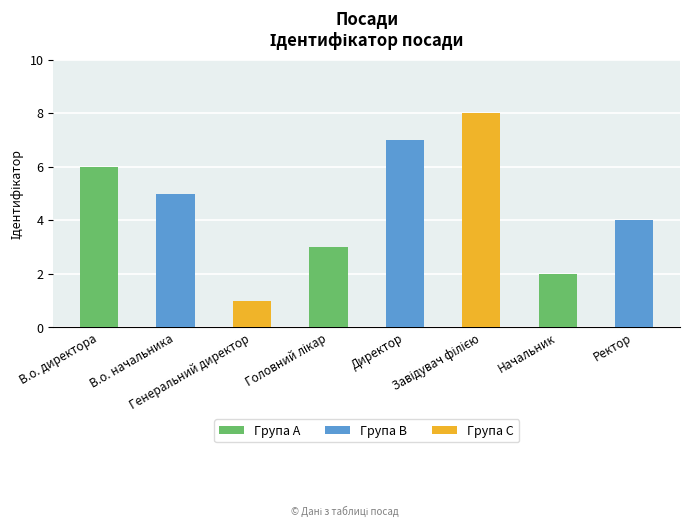

Which has a higher value, Директор or В.о. директора?

Директор